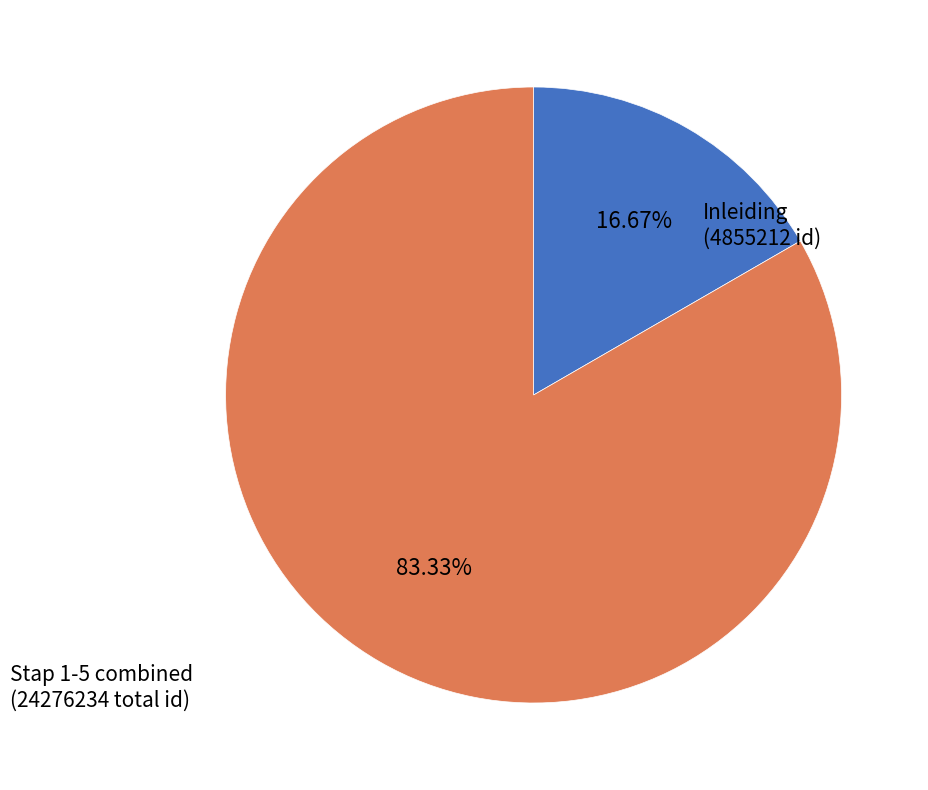

To the nearest percent, what is the average slice percentage?

50%